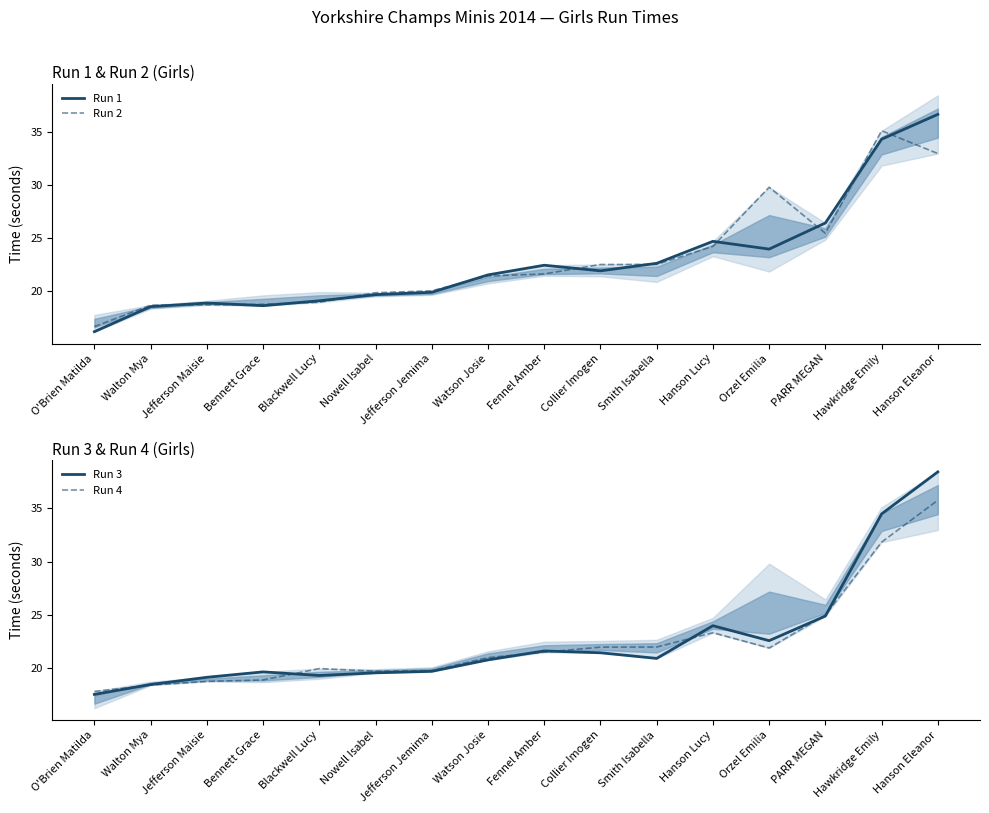

At how many categories does at least one series exceed 21?

9